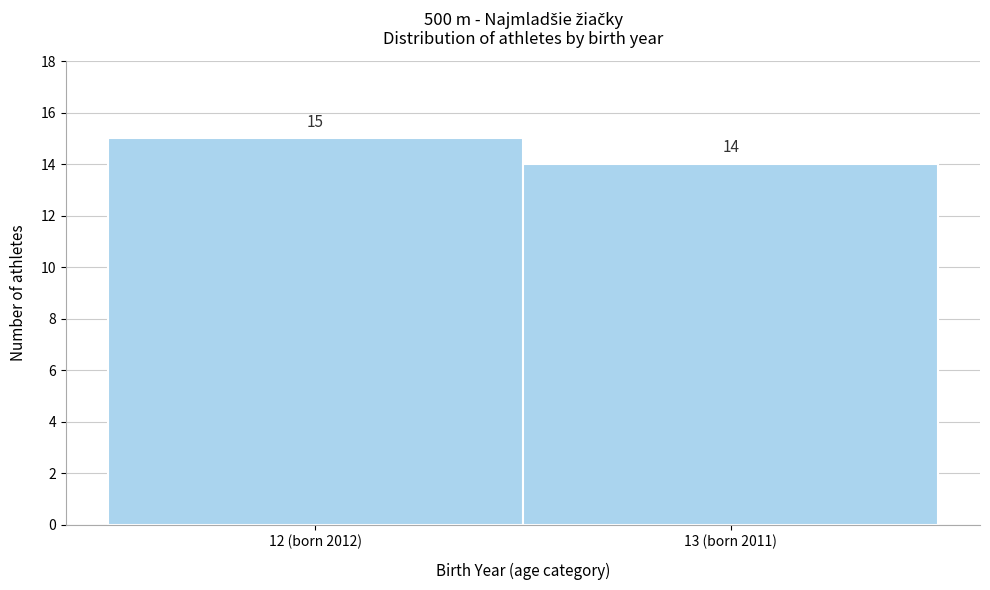

Reading left to right, what are all the values shown in this chart?

15	14